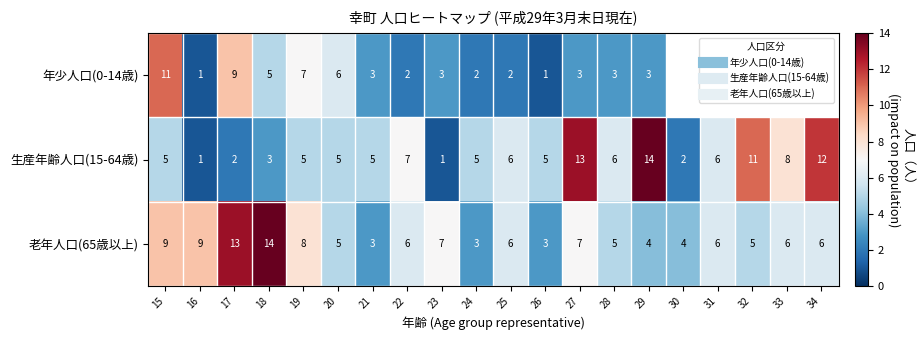

Which category has the lowest value in the 年少人口(0-14歳) series?

16